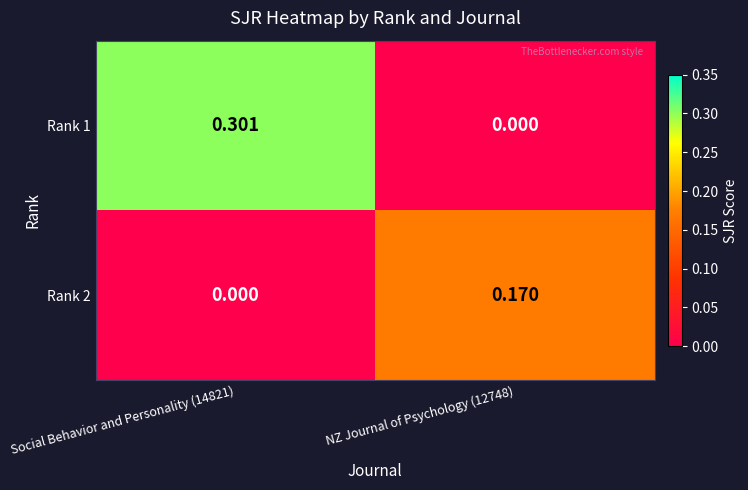

How many positive values does the Rank 2 series have?

1